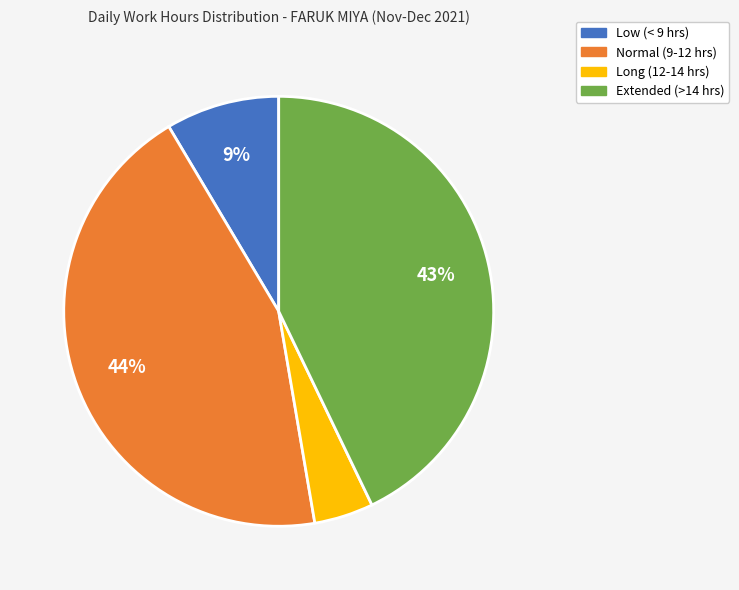

How many segments does this pie chart have?

4